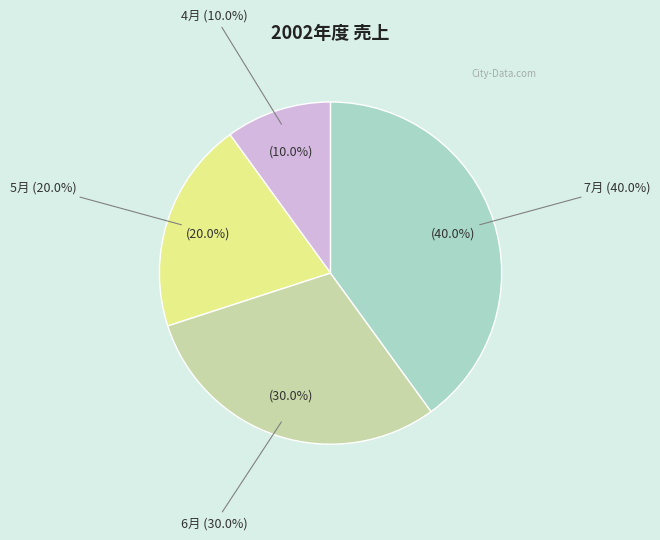

To the nearest percent, what portion does 6月 represent?

30%